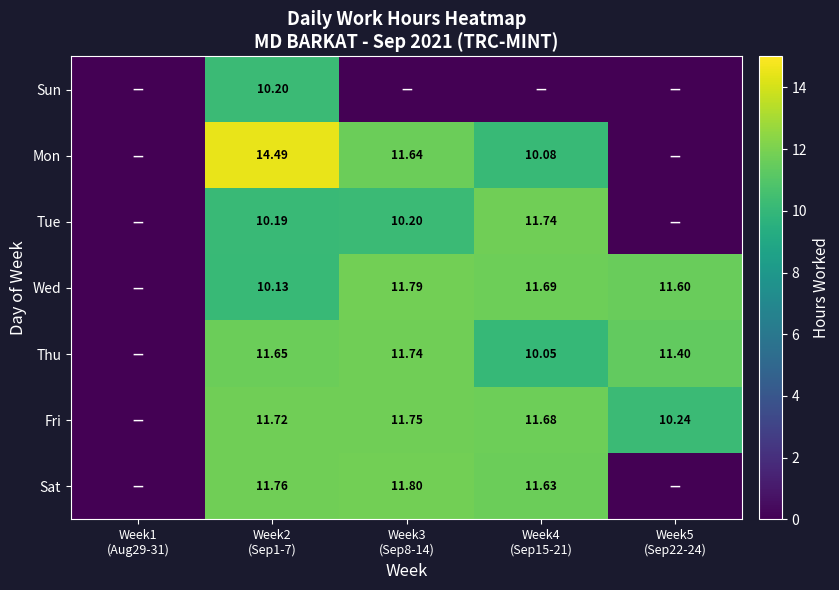

What is the difference between the Mon values at Week5 (Sep22-24) and Week3 (Sep8-14)?

11.6